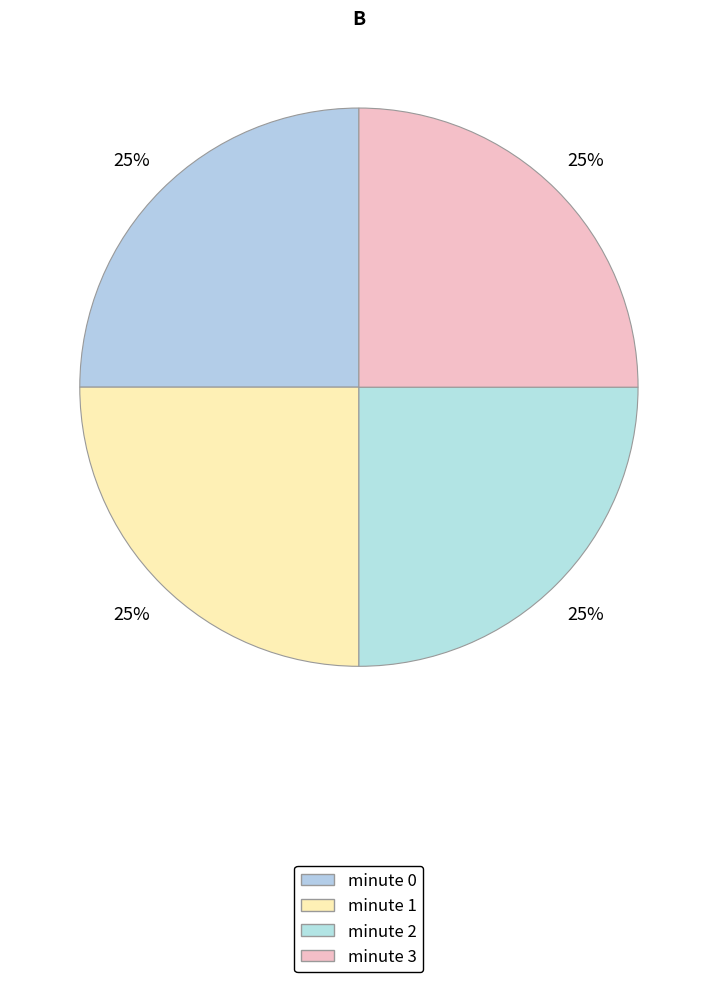

How many slices are in this pie chart?

4